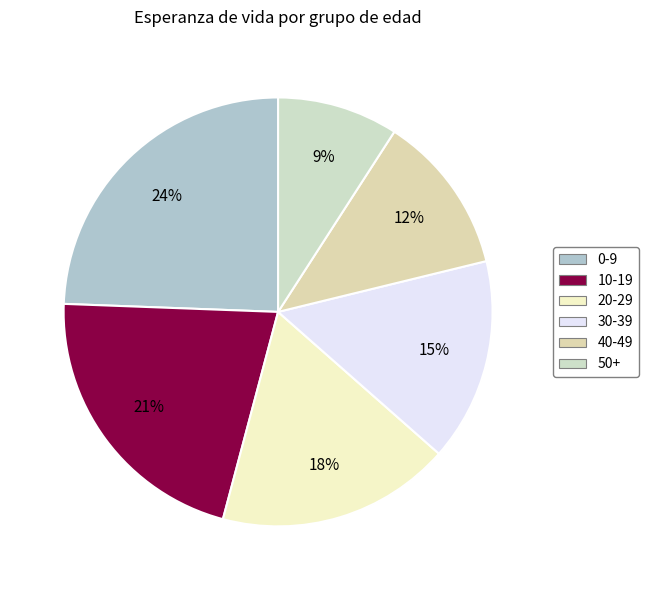

To the nearest percent, what is the difference between the 0-9 and 30-39 slice percentages?

9%